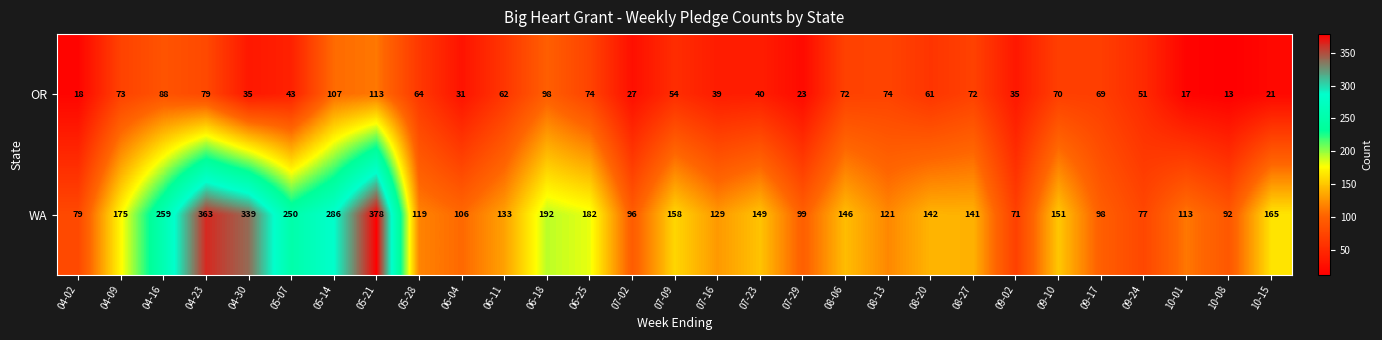

What is the difference between the maximum and minimum values in the OR series?

100